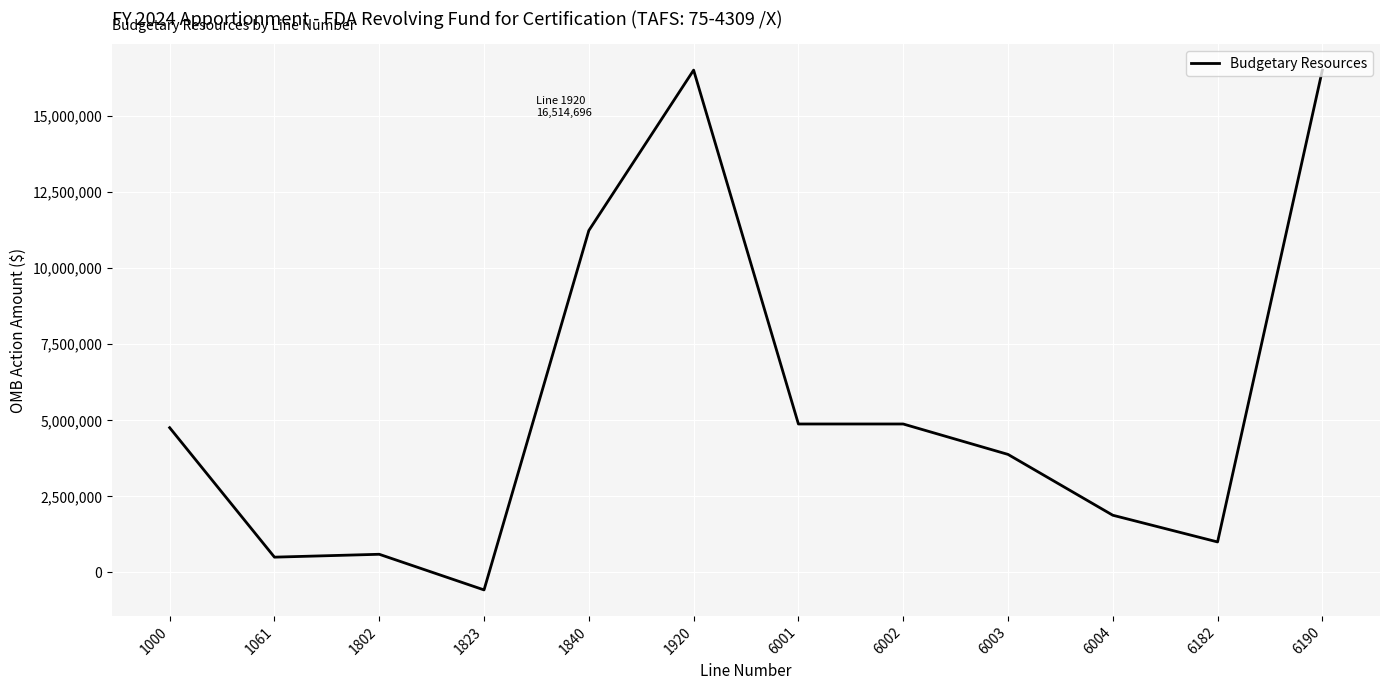

Reading right to left, what are all the values shown in this chart?

16514696	1000000	1878674	3878674	4878674	4878674	16514696	11240000	-577150	594510	500000	4757336